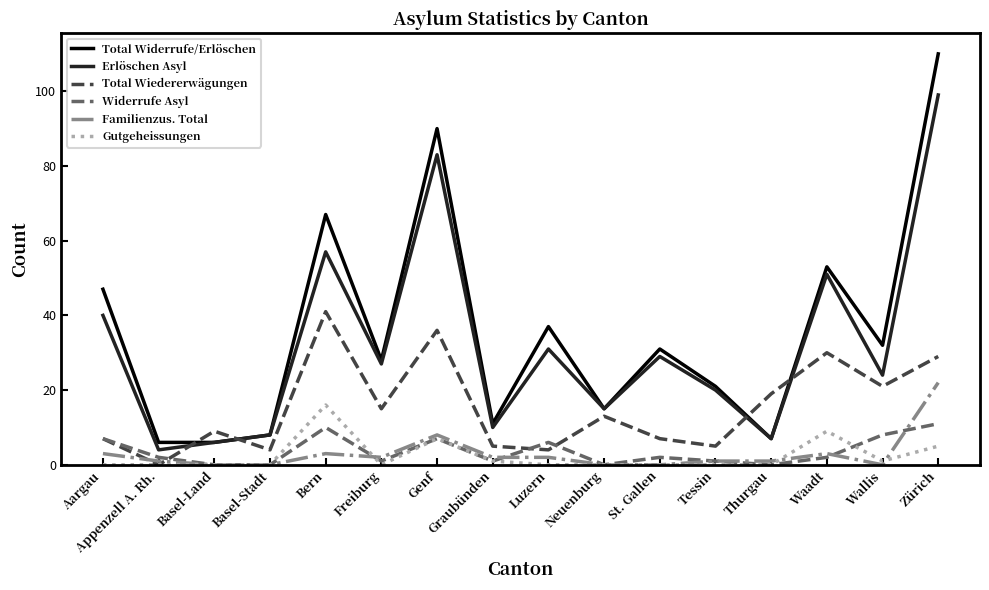

What is the maximum value shown in the chart?

110